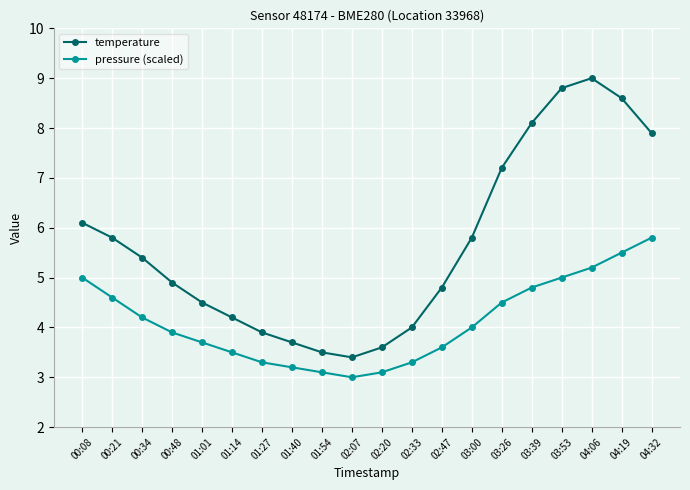

What is the difference between the maximum and minimum values in the temperature series?

5.6